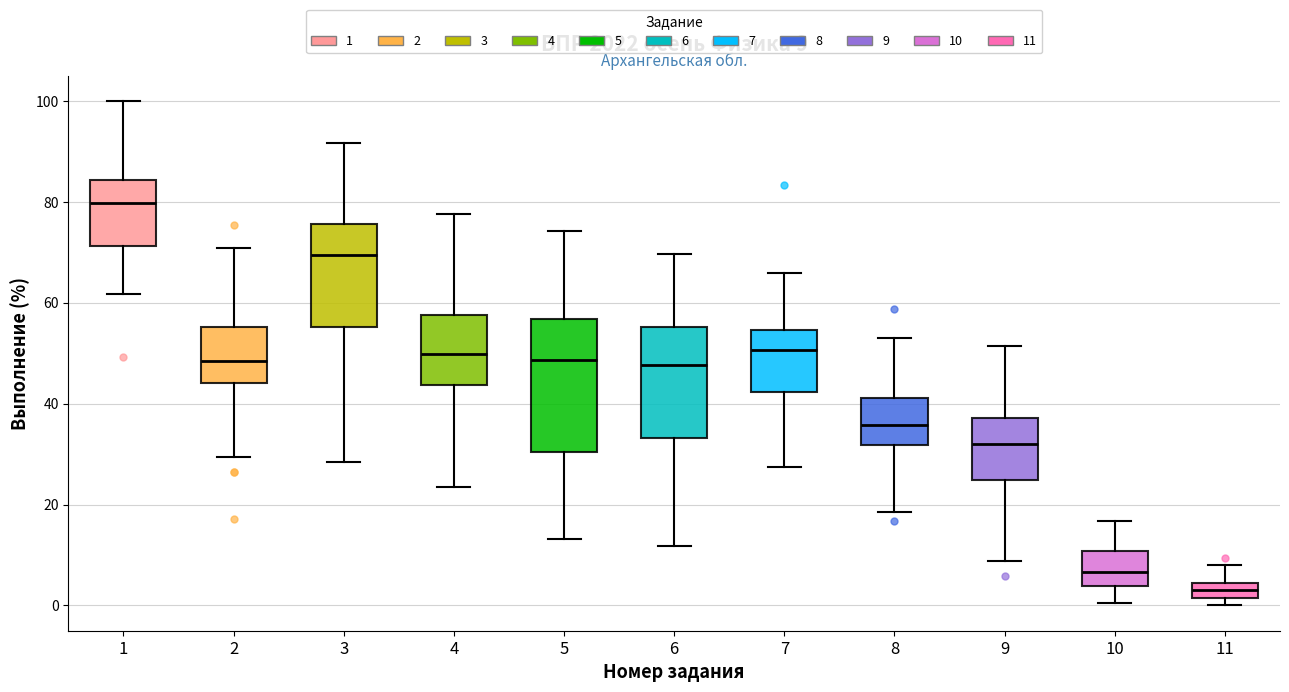

Which box is the tallest, from its lower edge to its upper edge?

5